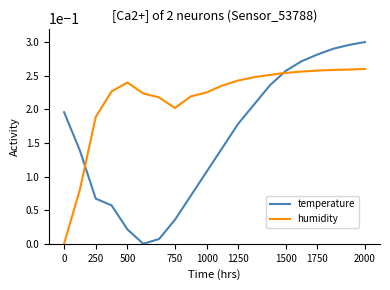

Rank the series by their maximum value, from lowest to highest.

humidity, temperature